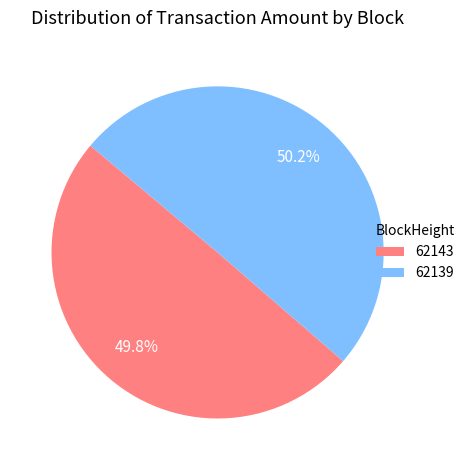

How much of the chart is everything except 62143?

50.2%